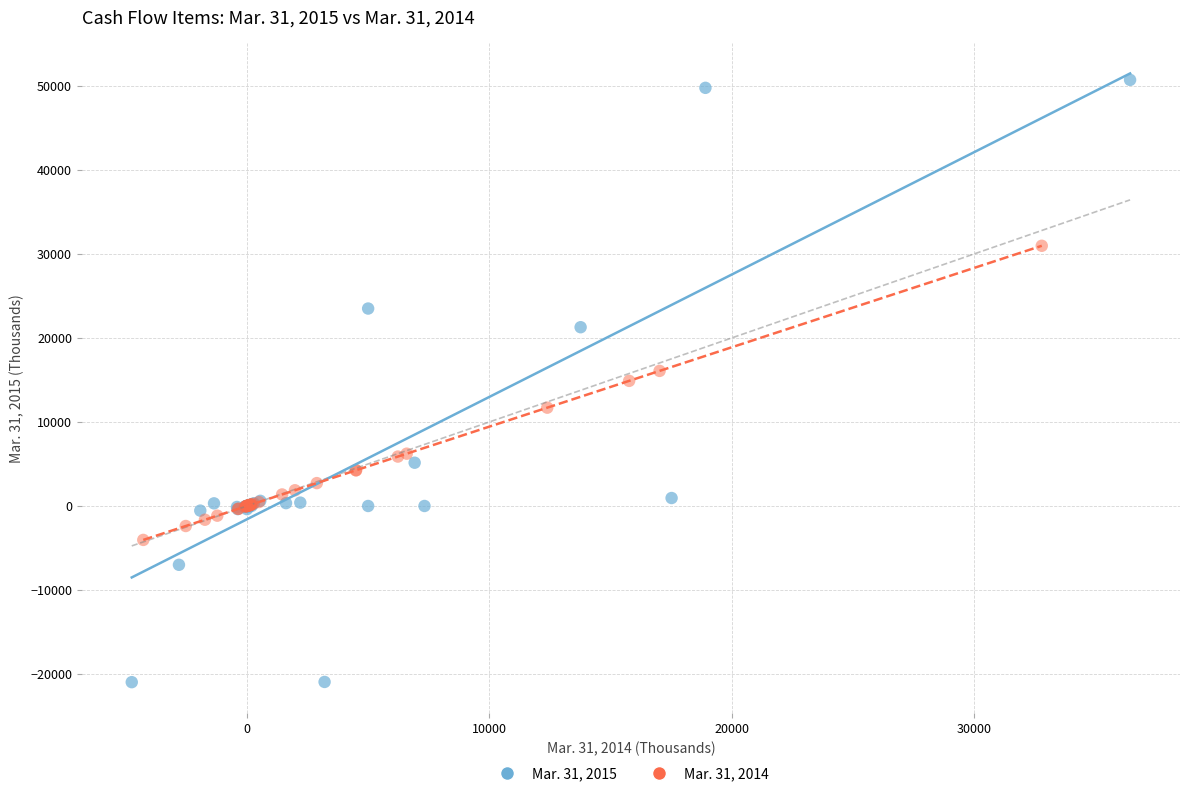

Which series reaches the minimum Y coordinate?

Mar. 31, 2015